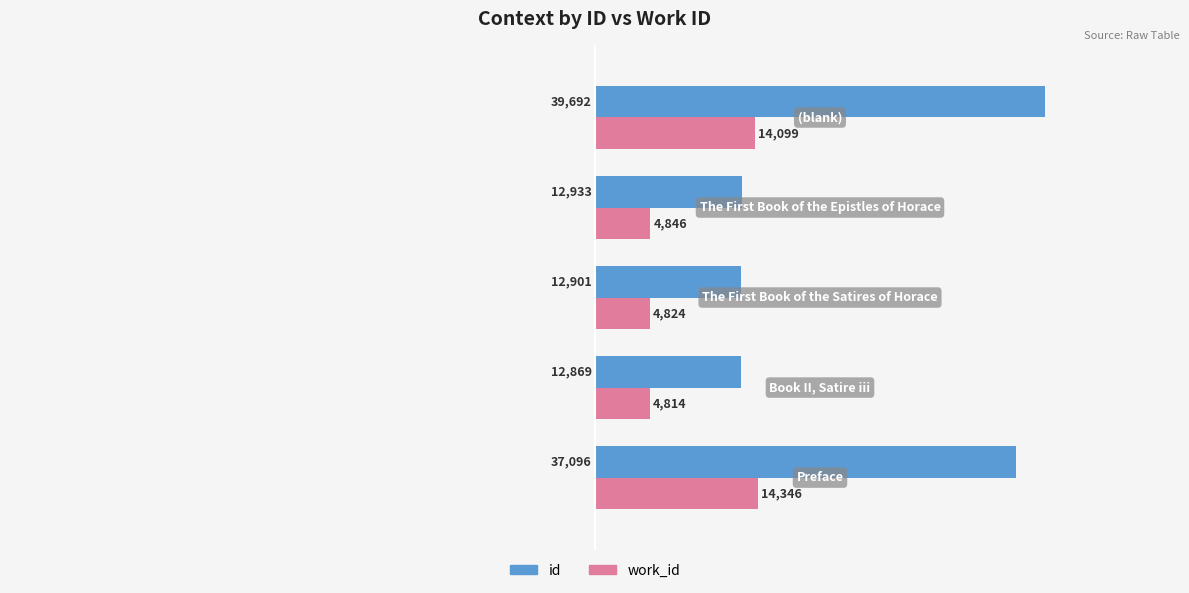

What are all the series names shown in the legend?

id, work_id